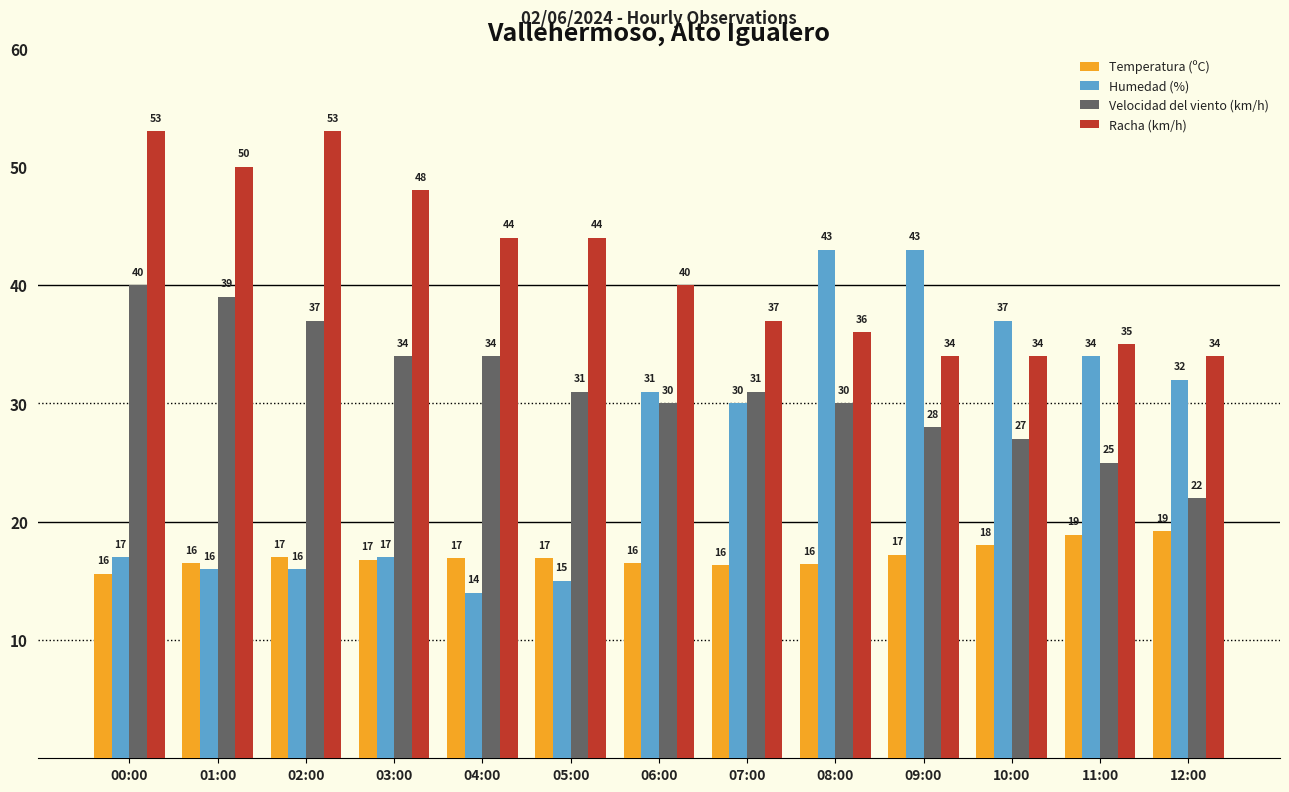

At which label is Humedad (%) closest to 28?

07:00